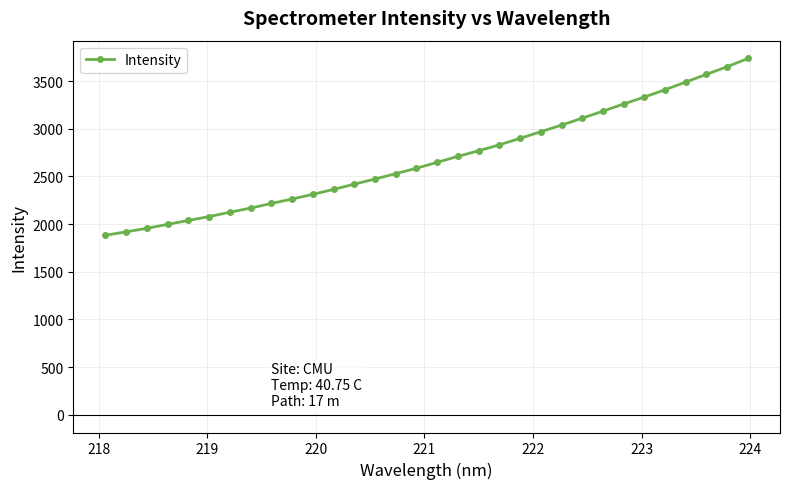

What is the difference between the maximum and minimum values?

1855.4